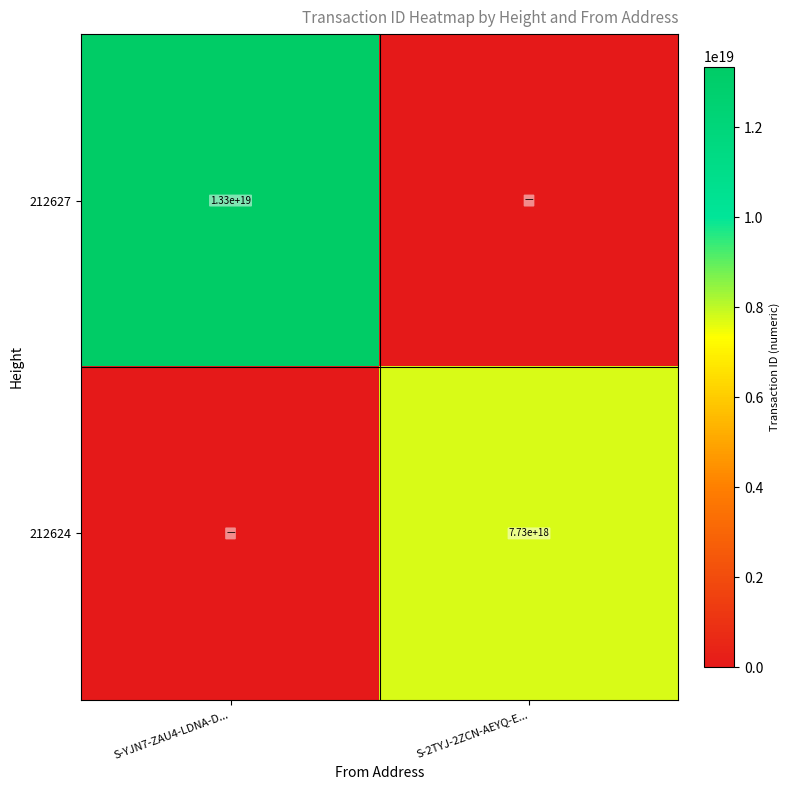

Is it true that 212627 equals 8658453568040496128 at S-YJN7-ZAU4-LDNA-D...?

False